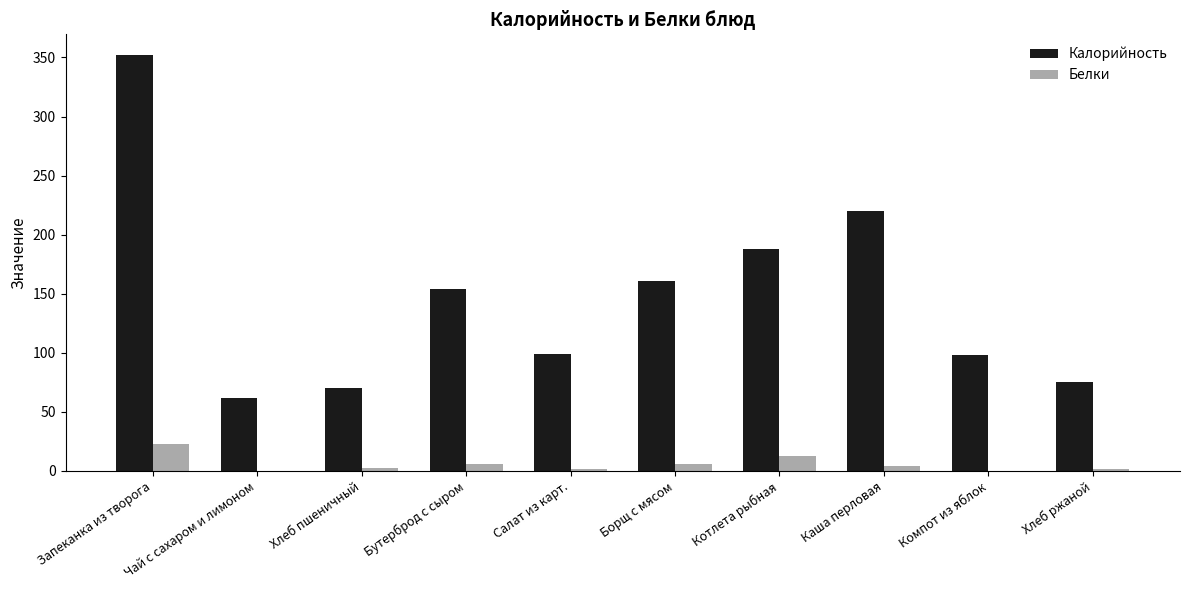

At which category is the sum across all series the highest?

Запеканка из творога